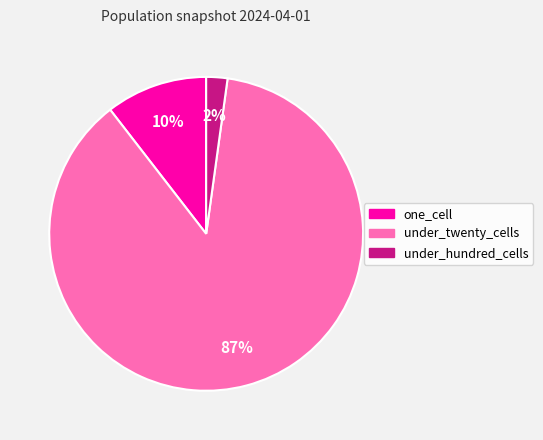

Do under_hundred_cells and under_twenty_cells together represent more than half of the pie?

Yes